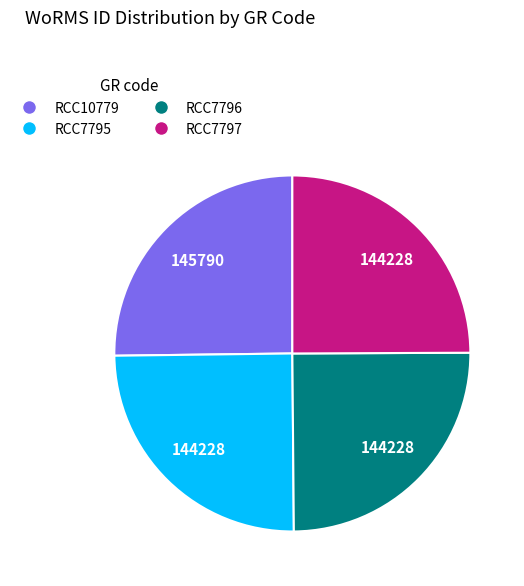

Does any single category account for the majority?

No